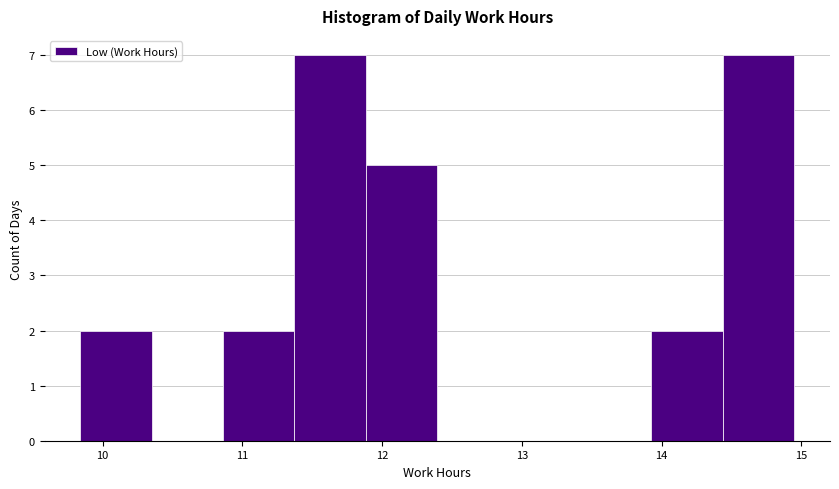

Reading left to right, transcribe this chart: for each bar, give the range it covers on the x-axis and its height. Neither the bar edges nor the heights are printed on the chart, so give them approximately, as read against the axes.

9.8 to 10.4: 2
10.4 to 10.9: 0
10.9 to 11.4: 2
11.4 to 11.9: 7
11.9 to 12.4: 5
12.4 to 12.9: 0
12.9 to 13.4: 0
13.4 to 13.9: 0
13.9 to 14.4: 2
14.4 to 15.0: 7